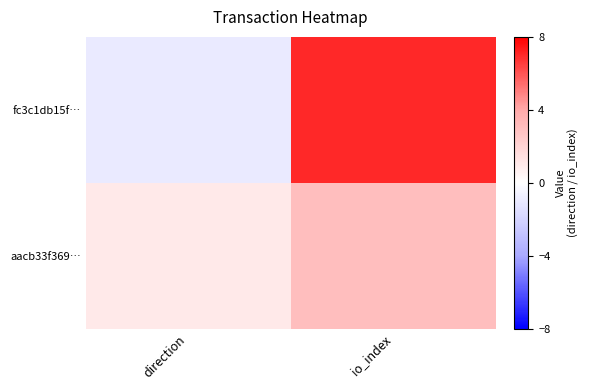

Count the number of data series in this chart.

2